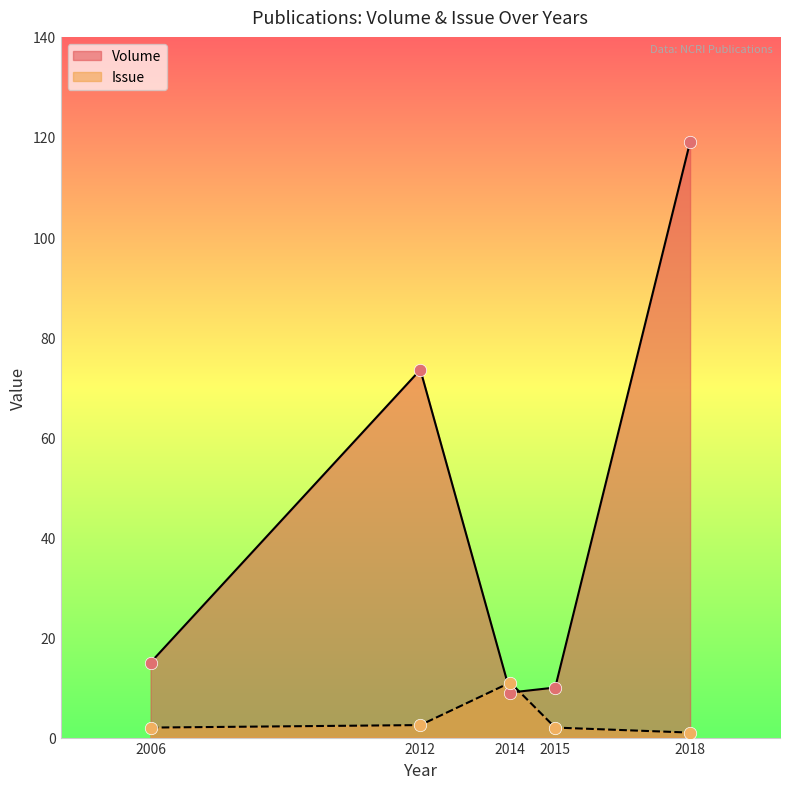

Which series reaches the maximum Y coordinate?

Volume